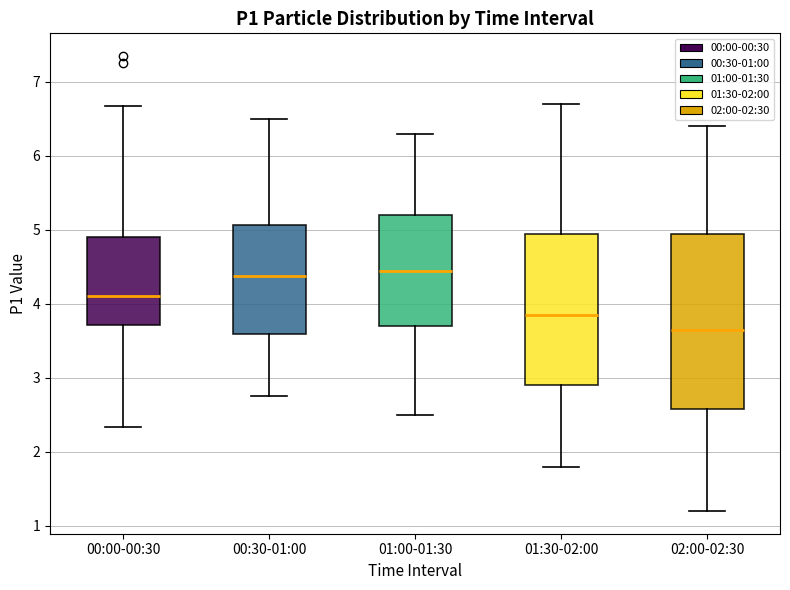

Which box has the lowest median line?

02:00-02:30